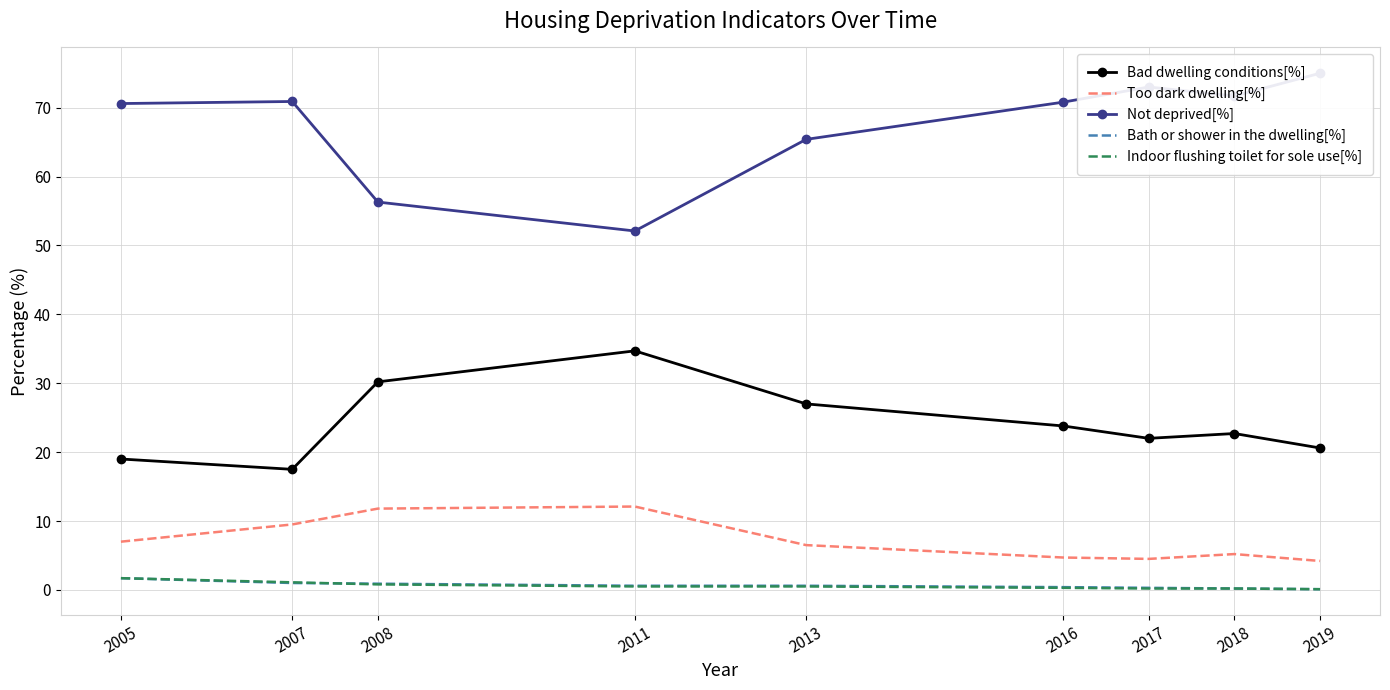

What is the total value across all series at 2007?

100.0